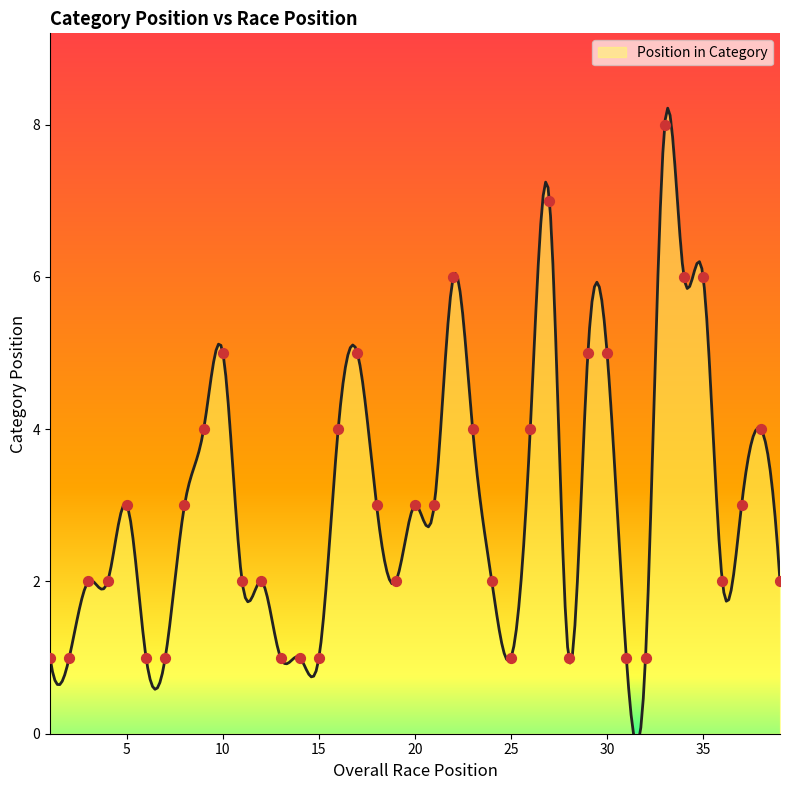

What is the change in value from 14 to 23?

+3